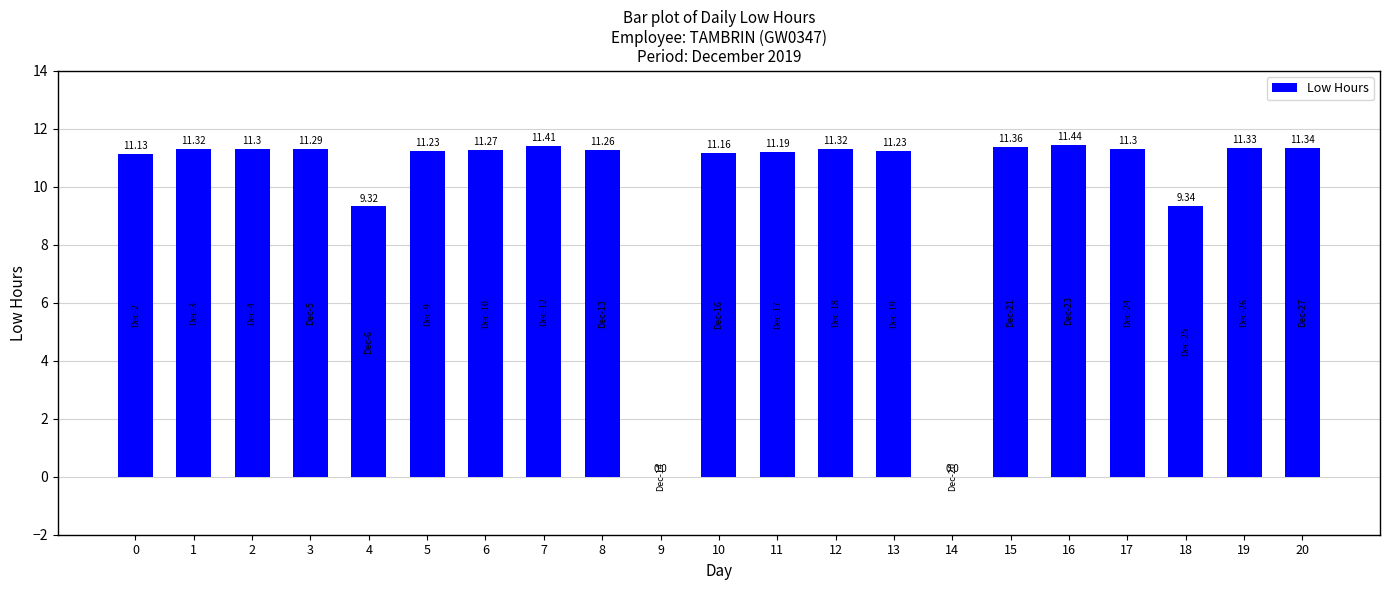

How many values exceed 11?

17